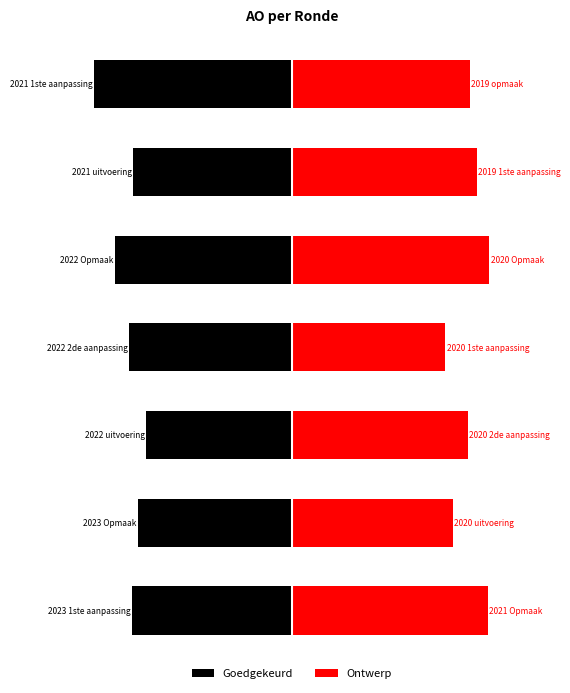

Which series has the largest range (max minus min)?

Goedgekeurd